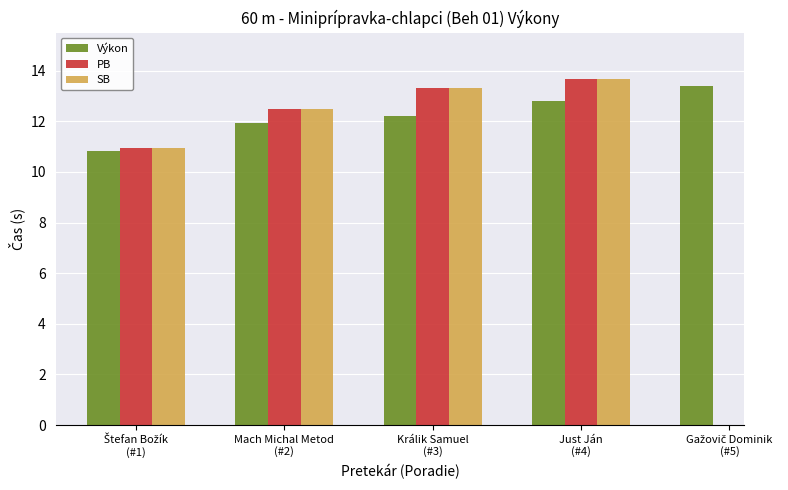

List the labels in order of SB value, smallest first.

Štefan Božík
(#1), Mach Michal Metod
(#2), Králik Samuel
(#3), Just Ján
(#4), Gažovič Dominik
(#5)